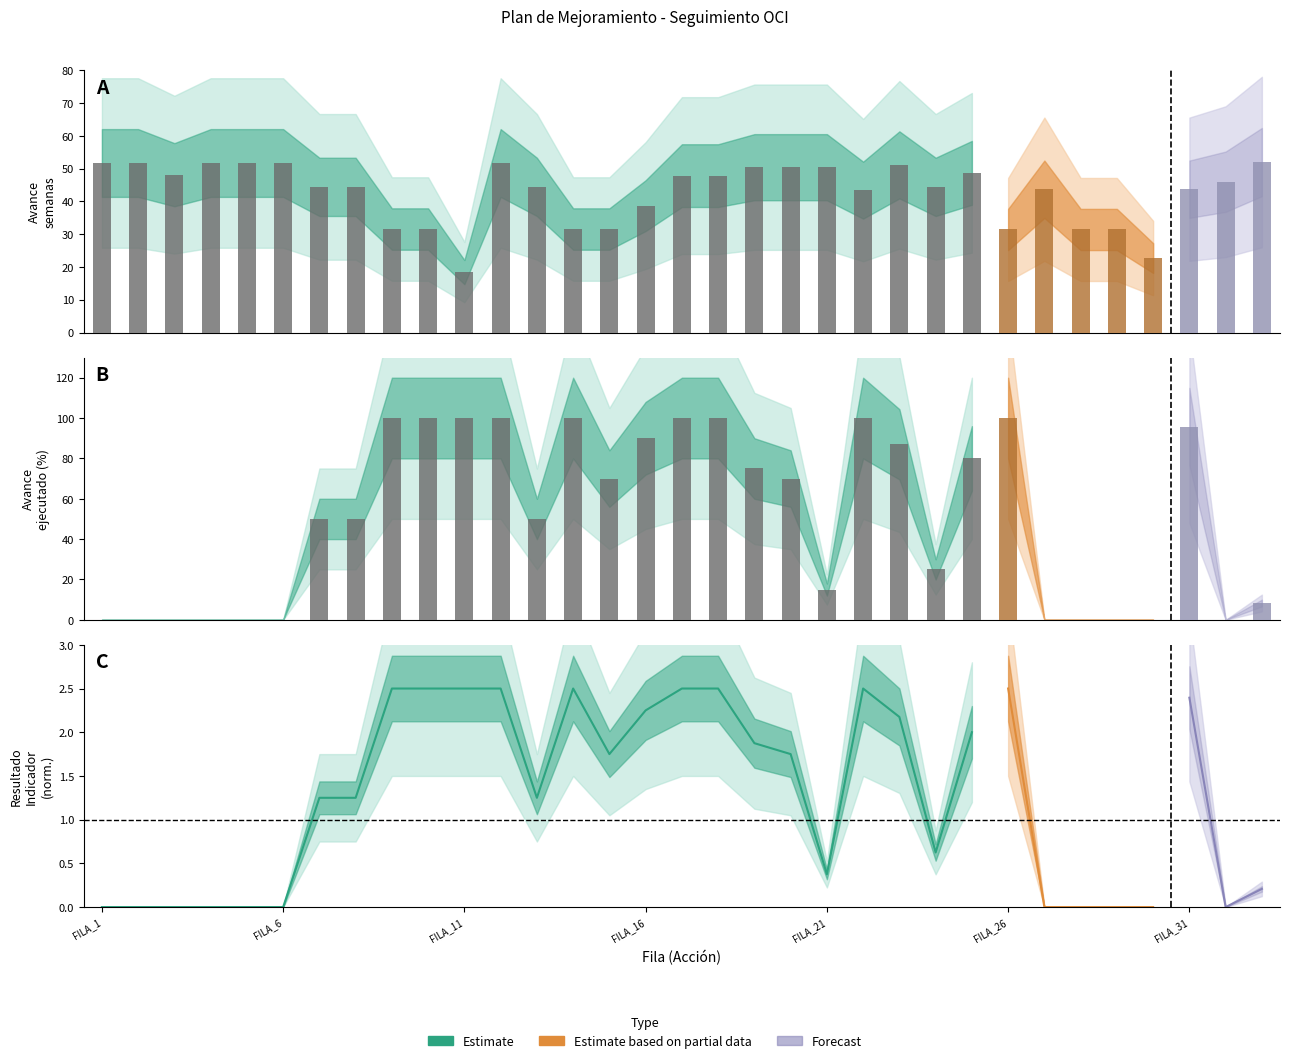

Reading left to right, what are all the values shown in this chart?

Avance fisico (Weeks): 51.7	51.7	48.1	51.7	51.7	51.7	44.4	44.4	31.6	31.6	18.4	51.7	44.4	31.6	31.6	38.7	47.9	47.9	50.4	50.4	50.4	43.4	51.1	44.4	48.7	31.4	43.7	31.4	31.4	22.7	43.7	46.0	52.0
Avance fisico ejecutado: 0.0	0.0	0.0	0.0	0.0	0.0	50.0	50.0	100.0	100.0	100.0	100.0	50.0	100.0	70.0	90.0	100.0	100.0	75.0	70.0	15.0	100.0	87.0	25.0	80.0	100.0	0.0	0.0	0.0	0.0	95.8	0.0	8.3